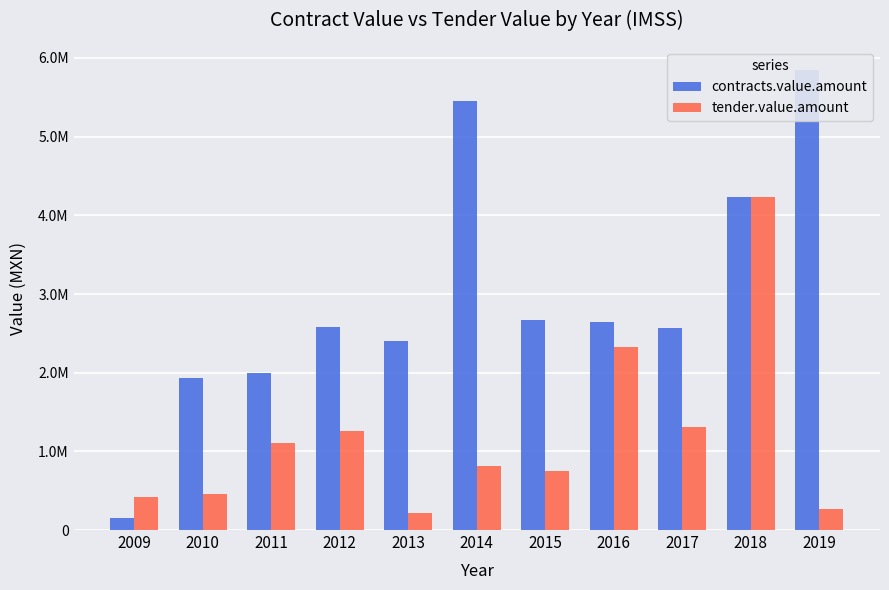

Which series has the largest range (max minus min)?

contracts.value.amount